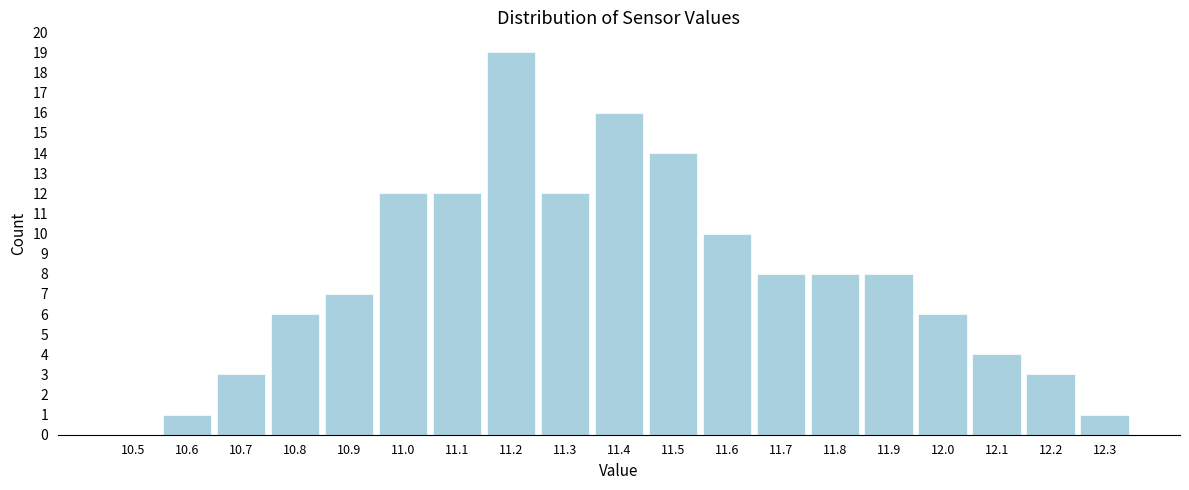

Reading left to right, list all the values displayed in this chart.

10.5=0	10.6=1	10.7=3	10.8=6	10.9=7	11.0=12	11.1=12	11.2=19	11.3=12	11.4=16	11.5=14	11.6=10	11.7=8	11.8=8	11.9=8	12.0=6	12.1=4	12.2=3	12.3=1